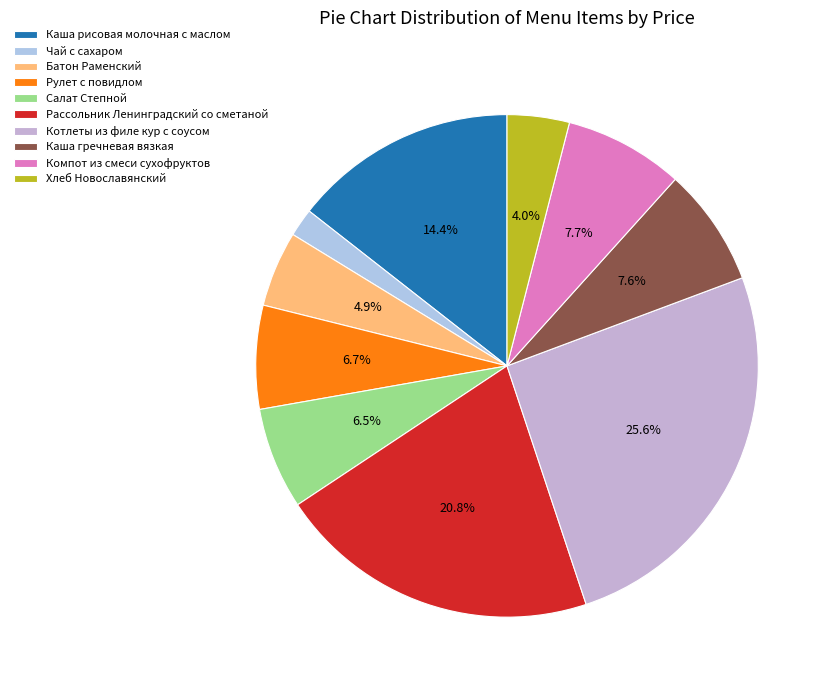

What percentage is the Каша рисовая молочная с маслом slice, to the nearest percent?

14%